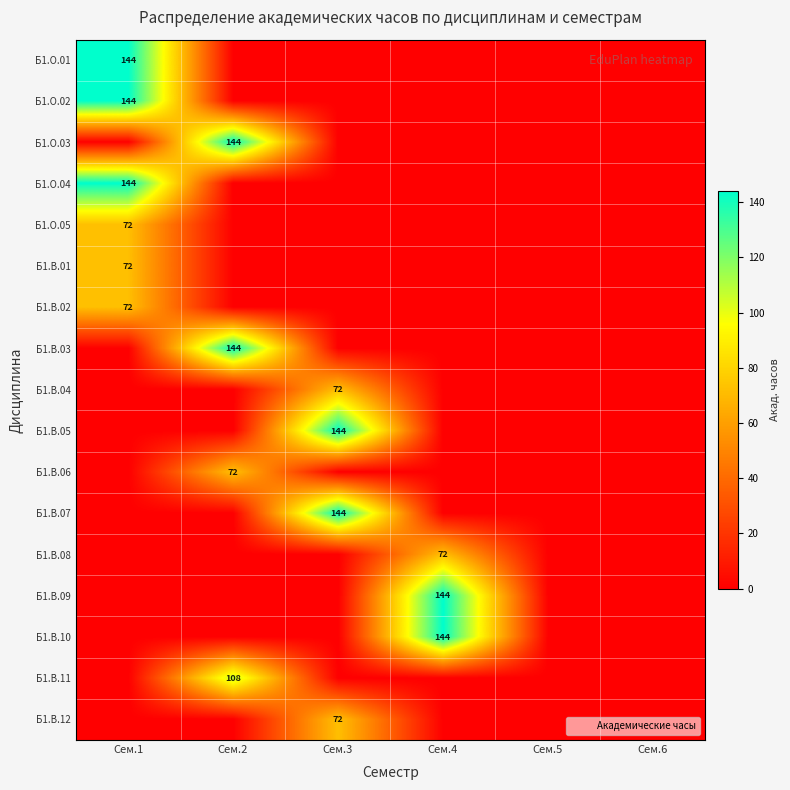

What is the highest value of the Б1.В.03 series?

144